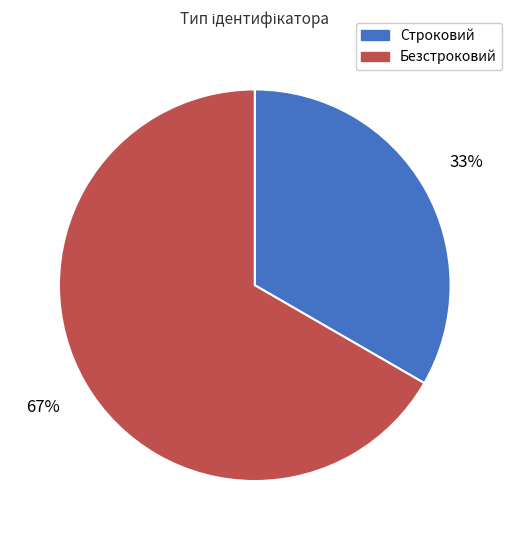

Count the number of slices in the pie.

2